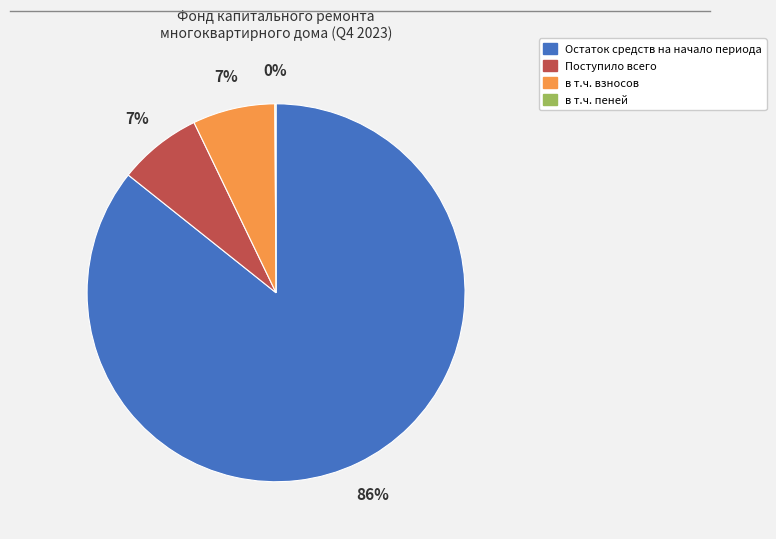

Is it true that в т.ч. взносов is 16% of the pie?

False